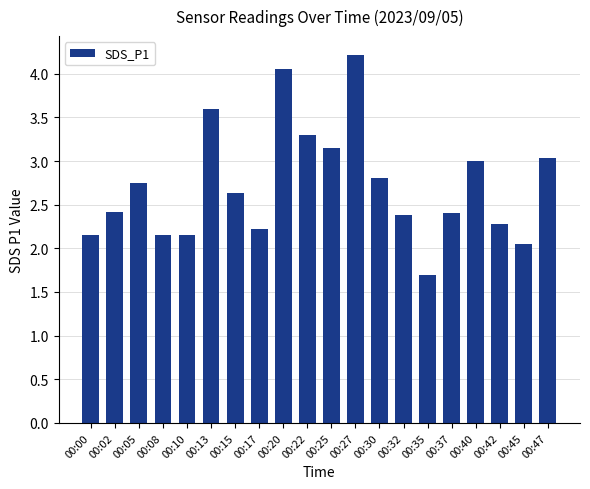

What is the sum of all values?

54.4